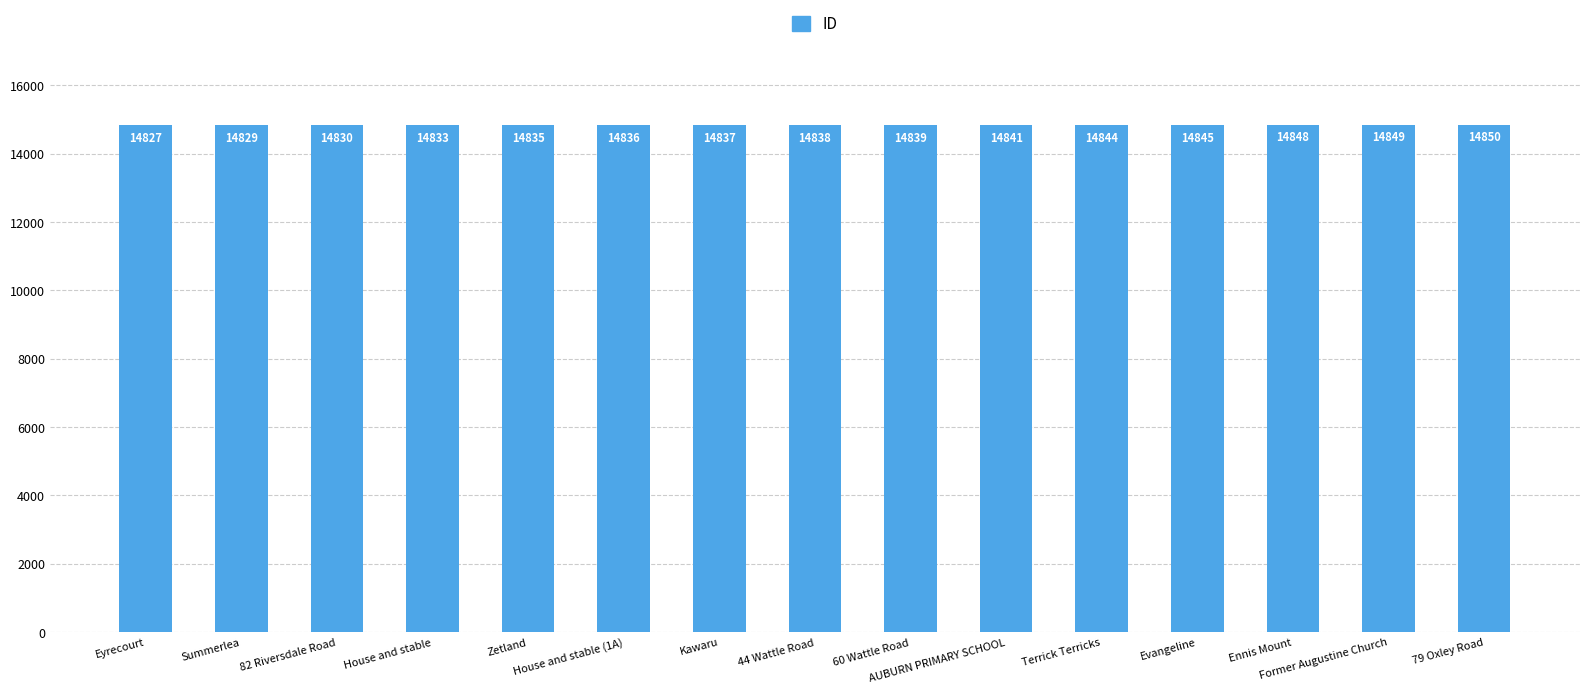

Rank the categories by value from highest to lowest.

79 Oxley Road, Former Augustine Church, Ennis Mount, Evangeline, Terrick Terricks, AUBURN PRIMARY SCHOOL, 60 Wattle Road, 44 Wattle Road, Kawaru, House and stable (1A), Zetland, House and stable, 82 Riversdale Road, Summerlea, Eyrecourt